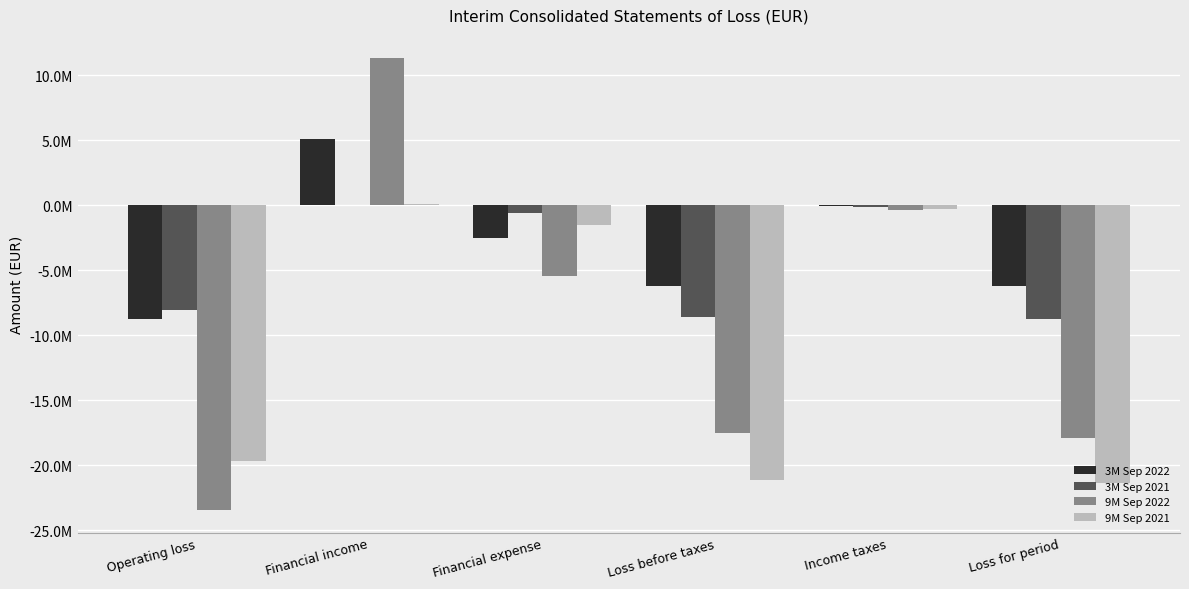

What position from the right is Income taxes?

2